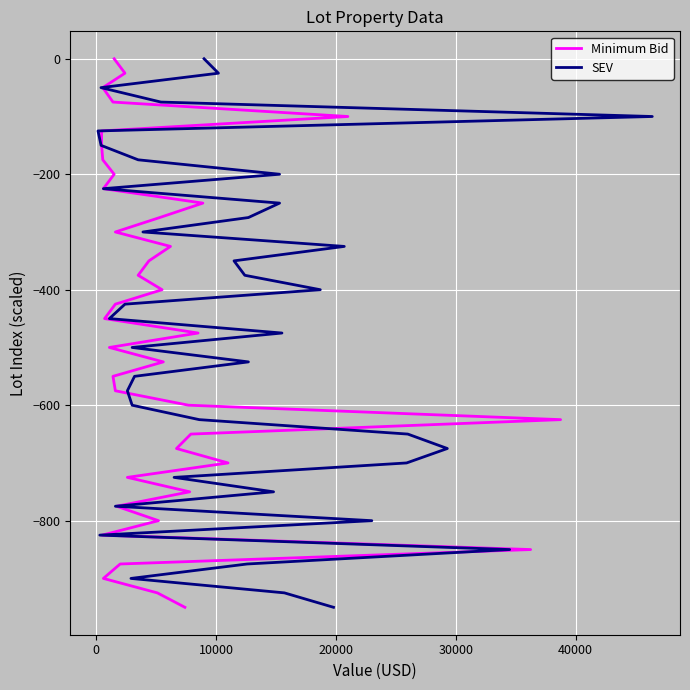

How many lines are shown in the chart?

2